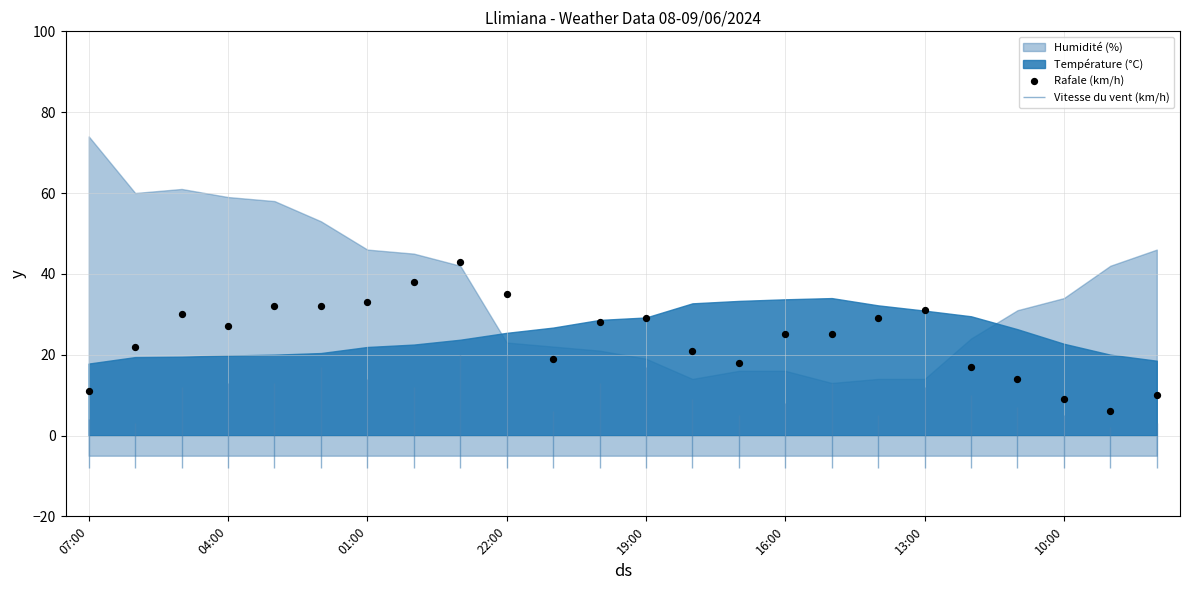

What is the change in value from 01:00 to 22:00?

+2